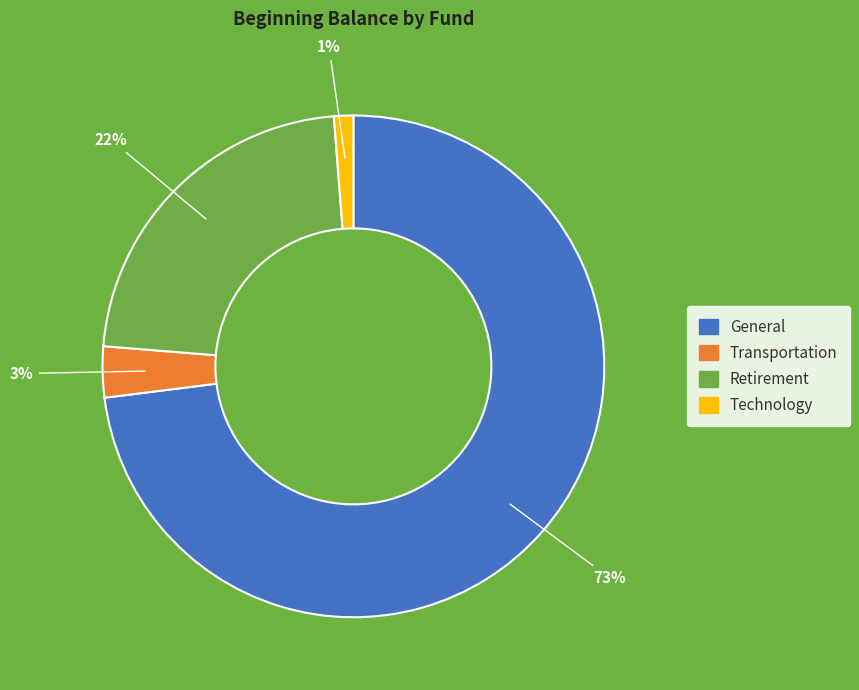

Approximately how many times larger is the value at Retirement compared to General?

0.3